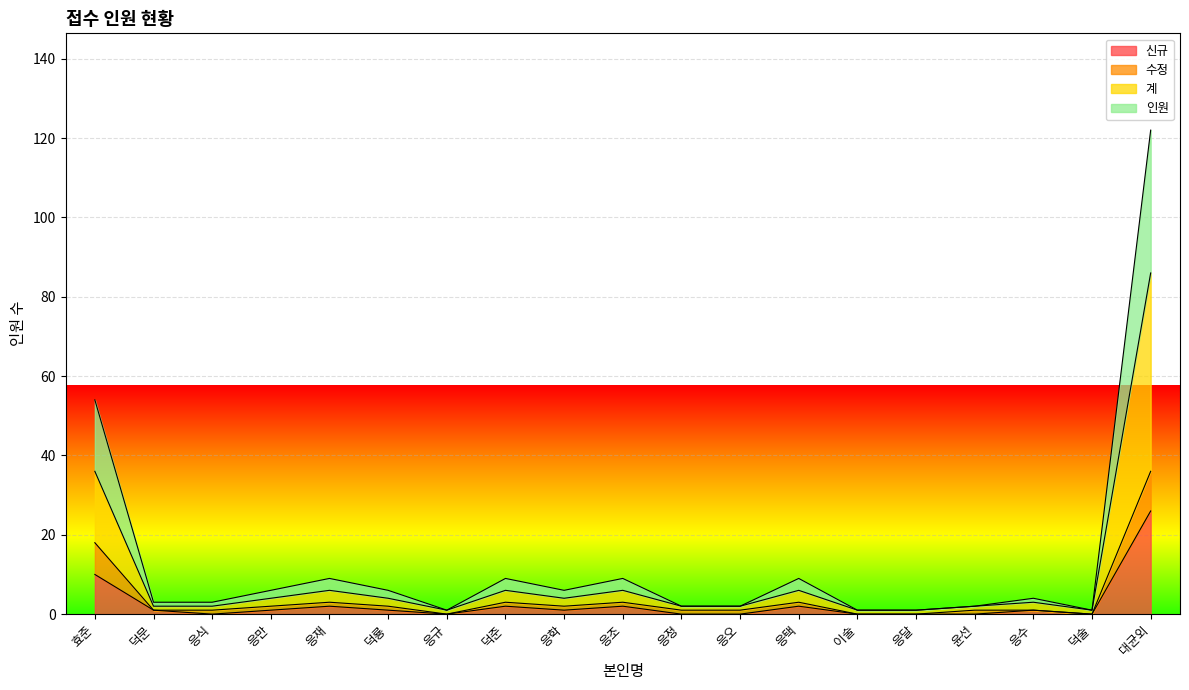

What position from the left is 덕준?

8